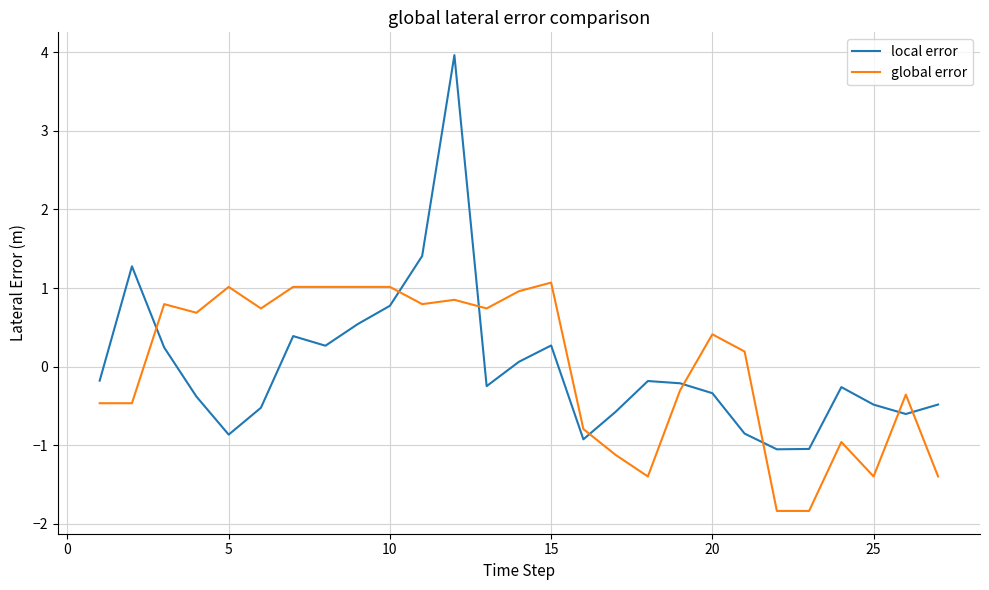

What is the maximum value for local error?

4.0